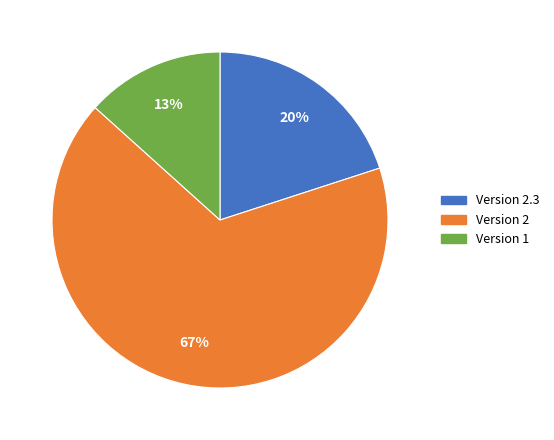

How many segments does this pie chart have?

3